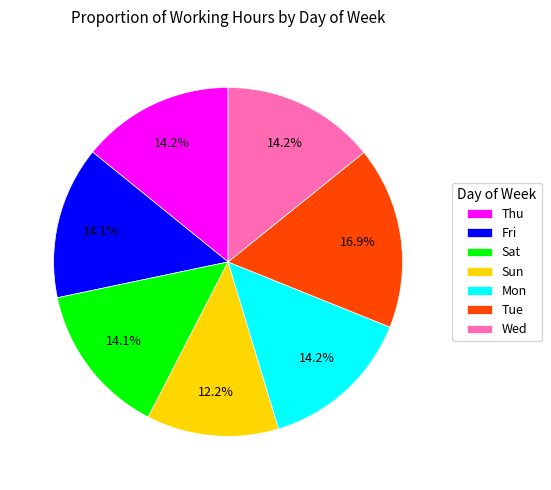

Does any single category account for the majority?

No